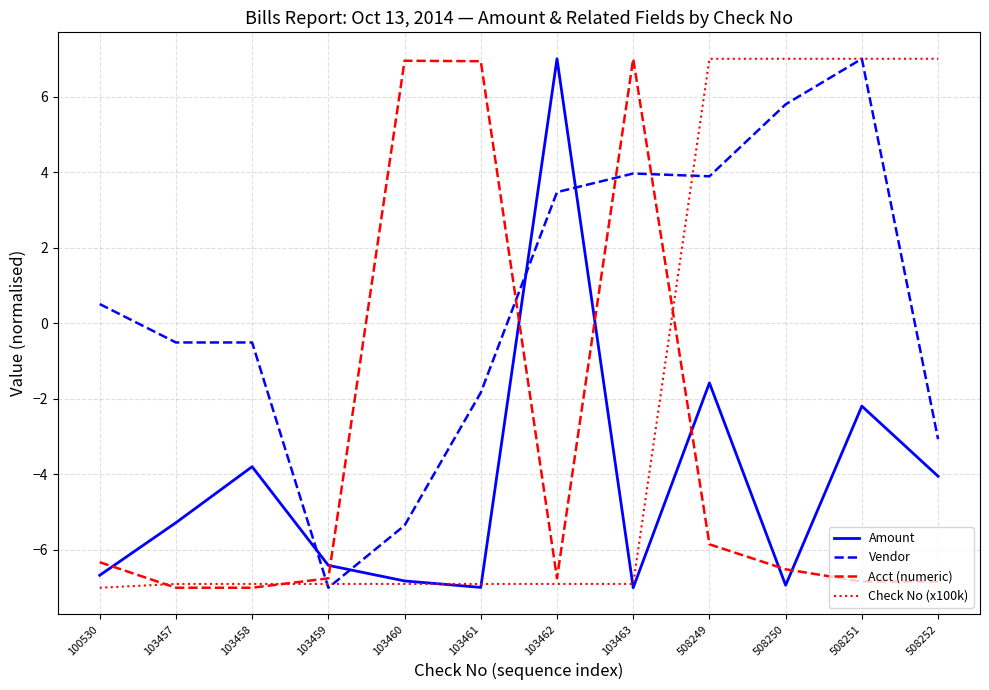

Does the chart display data point markers on the line(s)?

No